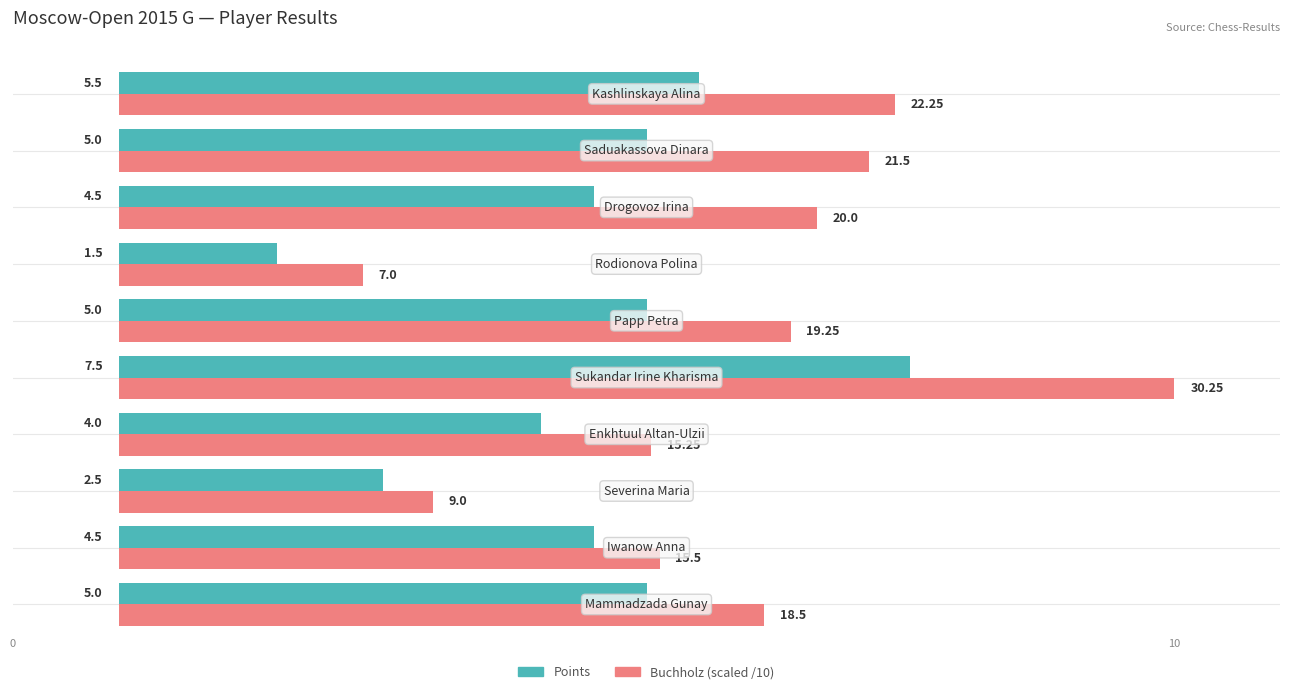

Rank the series by their maximum value, from highest to lowest.

Buchholz (scaled /10), Points